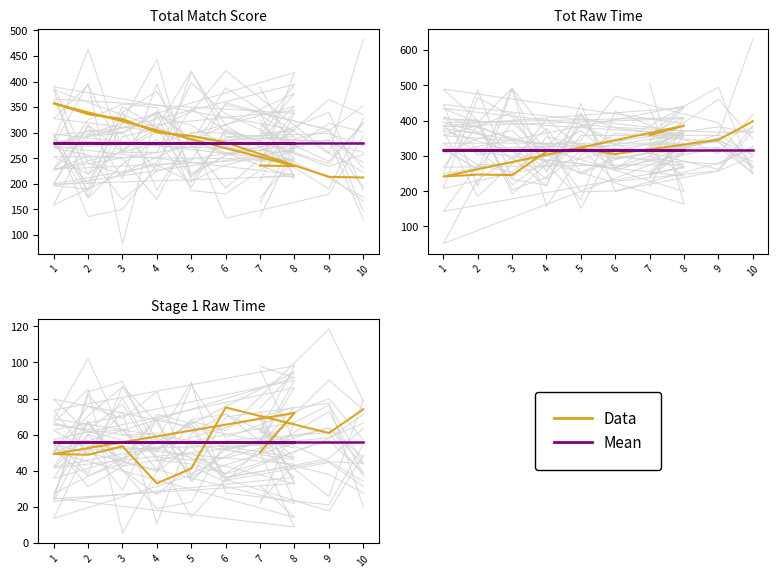

Reading left to right, extract all data points from this chart.

Data: 7=50.3	8=72.0	1=49.3	2=48.9	3=53.6	4=33.0	5=41.3	6=75.1	9=60.9	10=74.0
Mean: 7=55.8	8=55.8	1=55.8	2=55.8	3=55.8	4=55.8	5=55.8	6=55.8	9=55.8	10=55.8